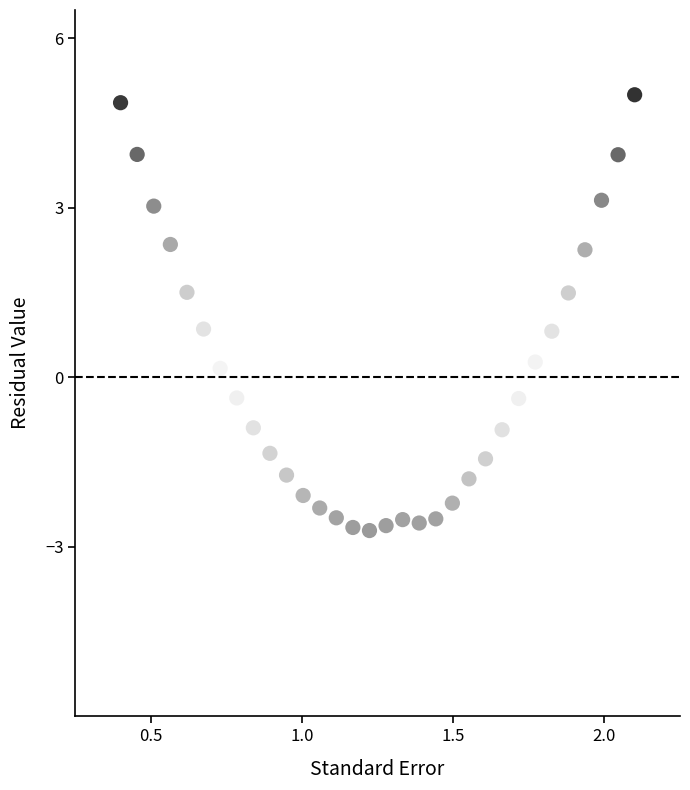

What is the range of X values (max minus min)?

1.7